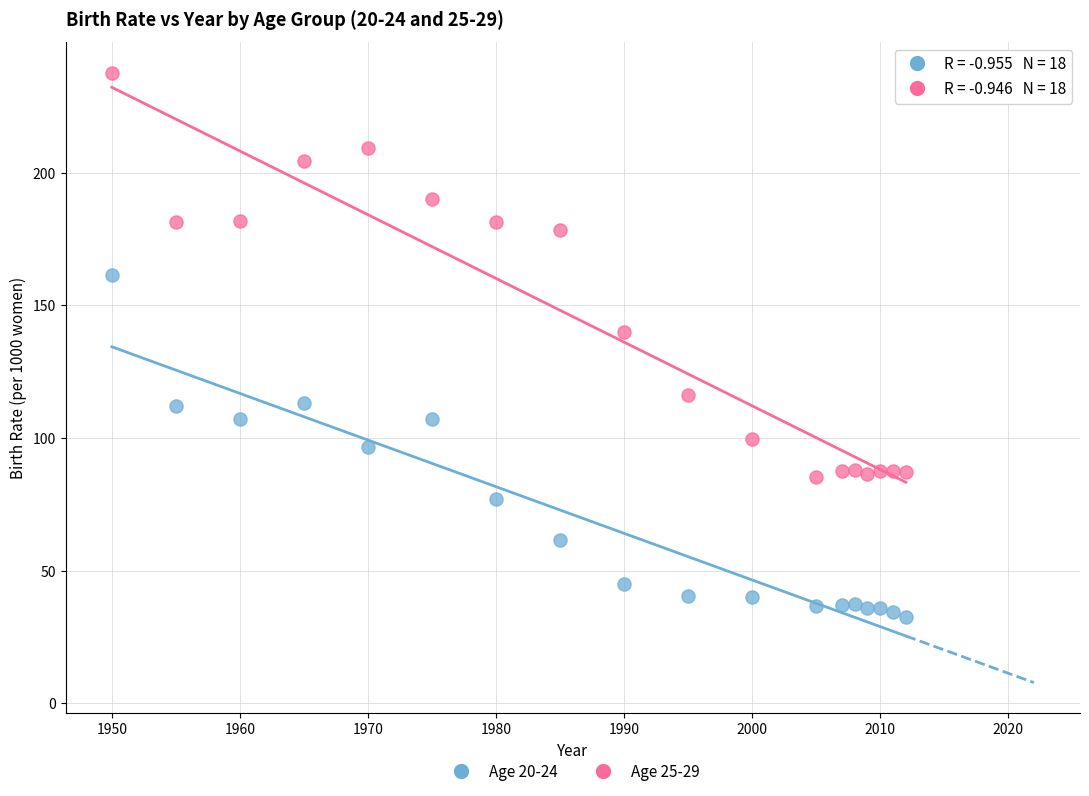

Across all data points, what is the range of X values (max minus min)?

62.0